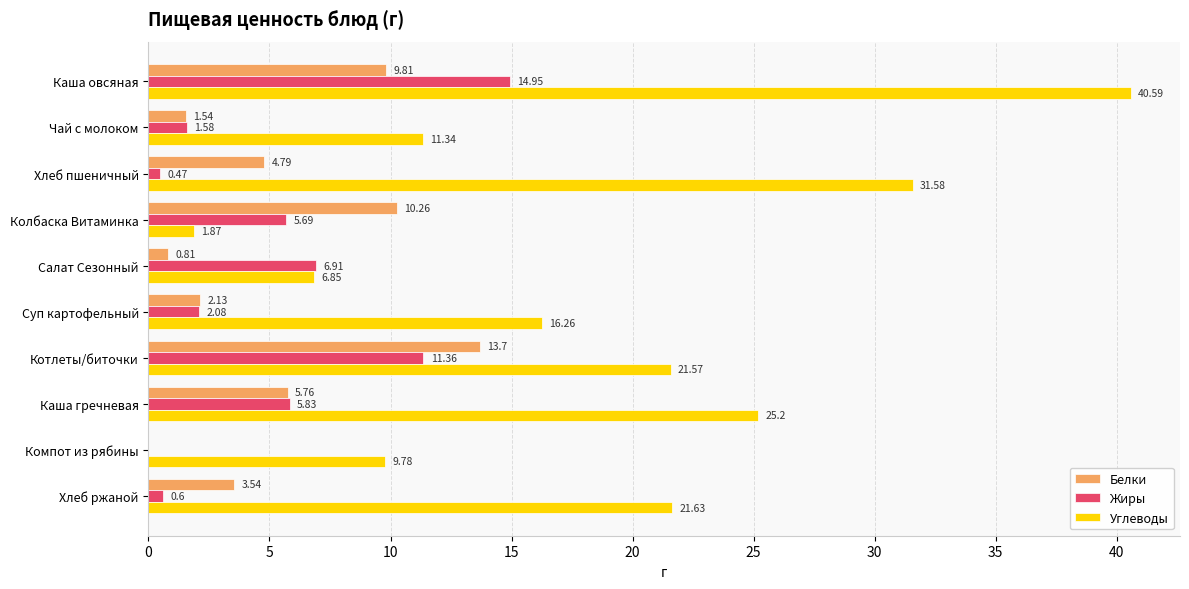

At which label is Углеводы closest to 21?

Котлеты/биточки